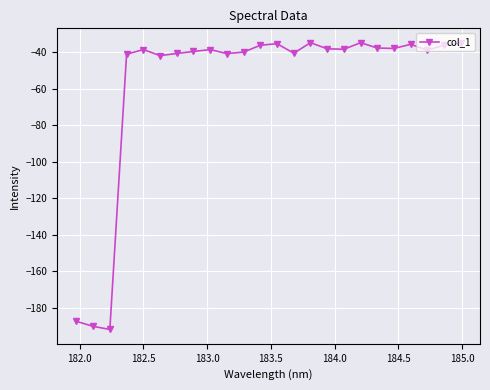

What is the sum of all values?

-1372.0